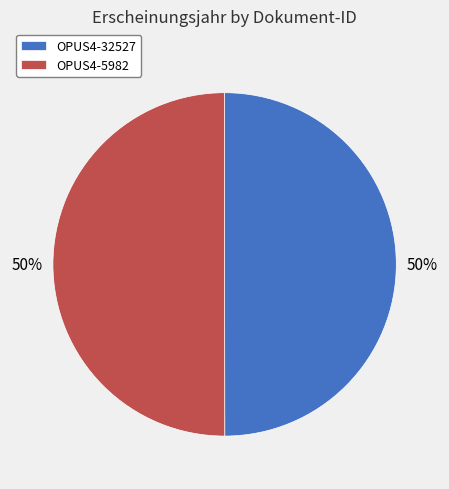

To the nearest percent, what is the combined percentage of OPUS4-32527 and OPUS4-5982?

100%